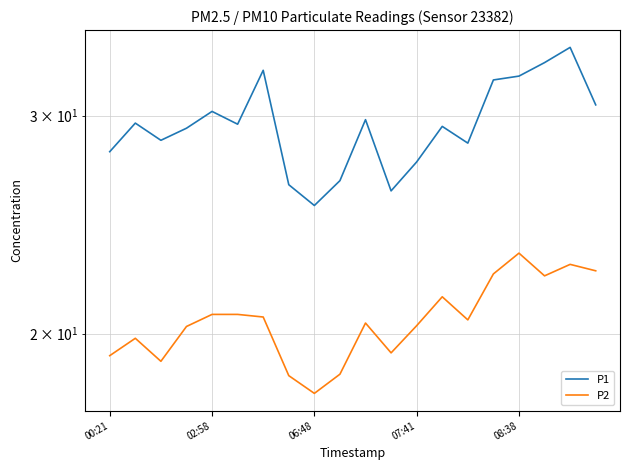

What is the difference between the highest and lowest values at 13?

8.0